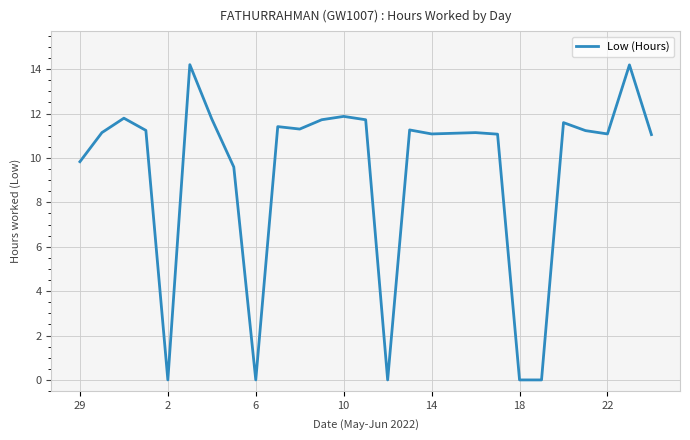

What is the greatest value displayed?

14.2